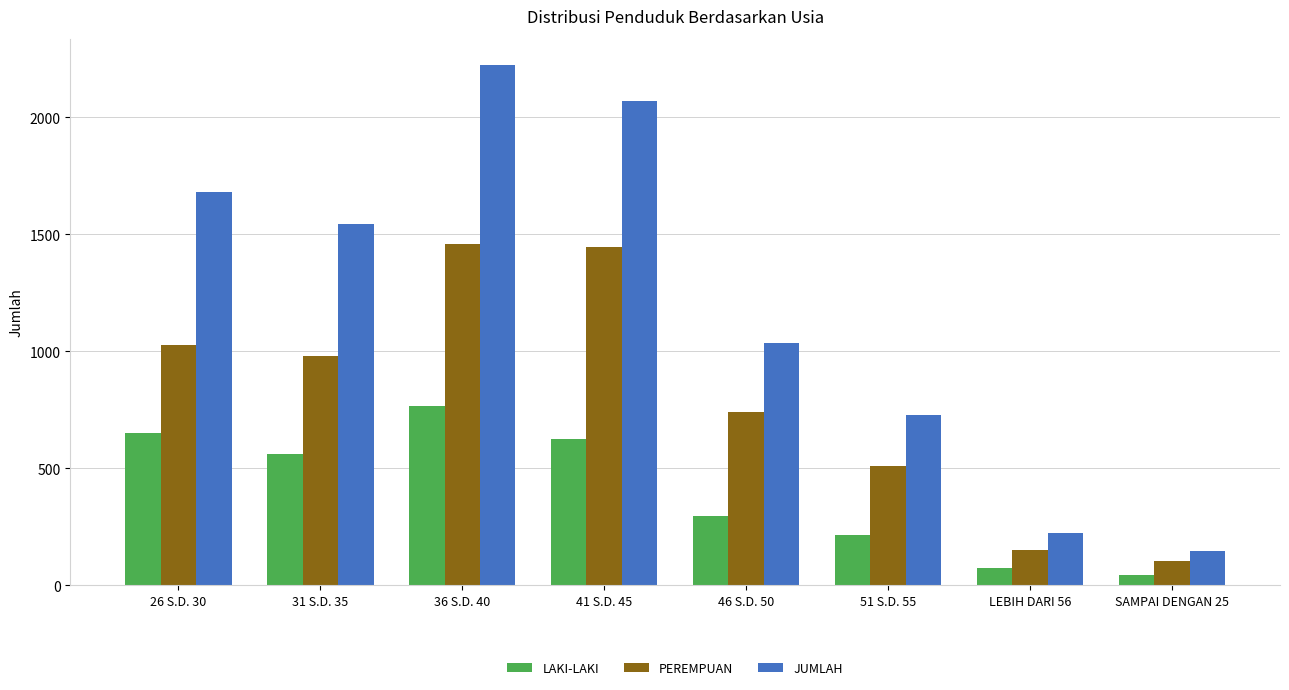

What is the highest value of the LAKI-LAKI series?

765